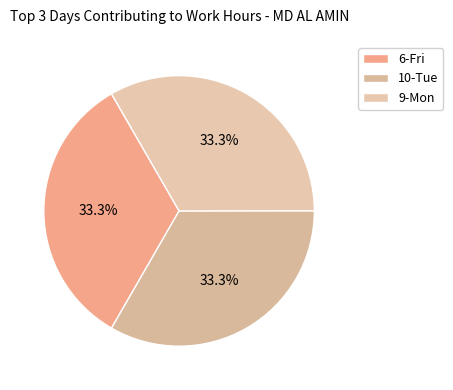

Does 9-Mon represent more than half of the total?

No